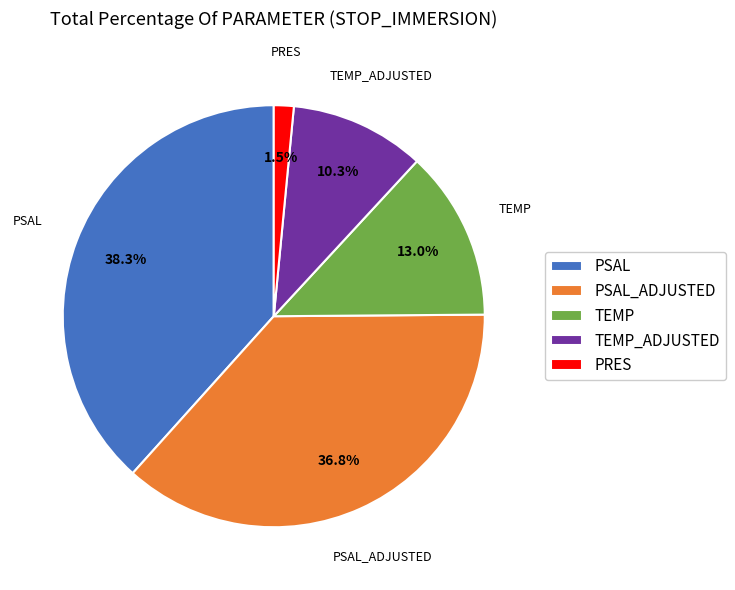

Does PSAL represent more than half of the total?

No